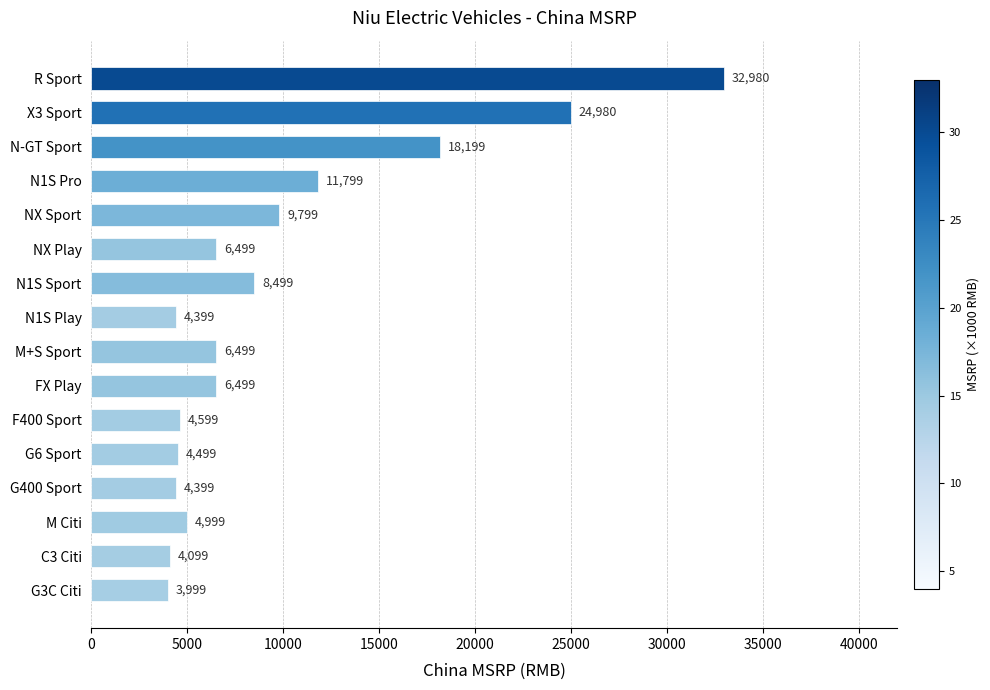

Are the bars grouped side by side (vs. stacked)?

No